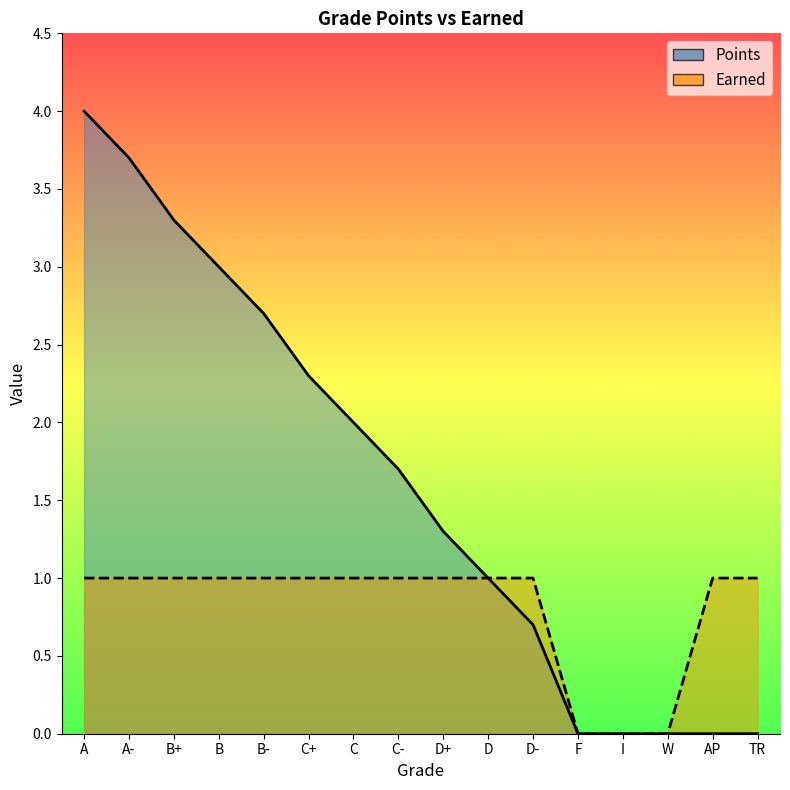

List the series in order of their overall mean, highest first.

Points, Earned